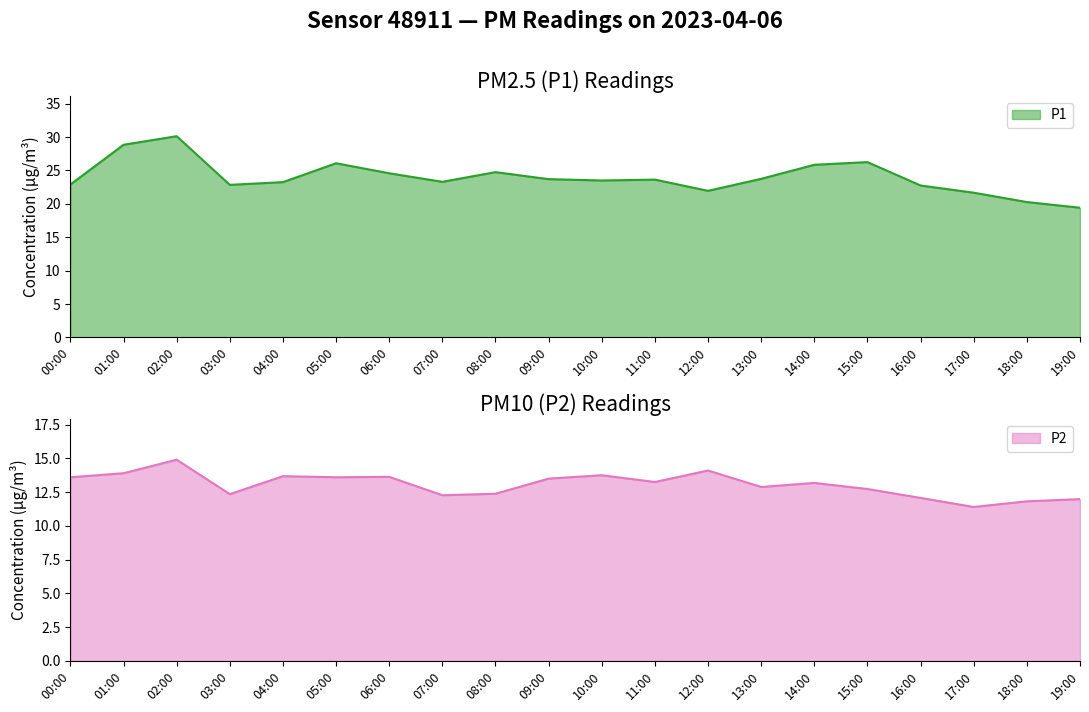

What is the label of the 9th point from the left?

08:00